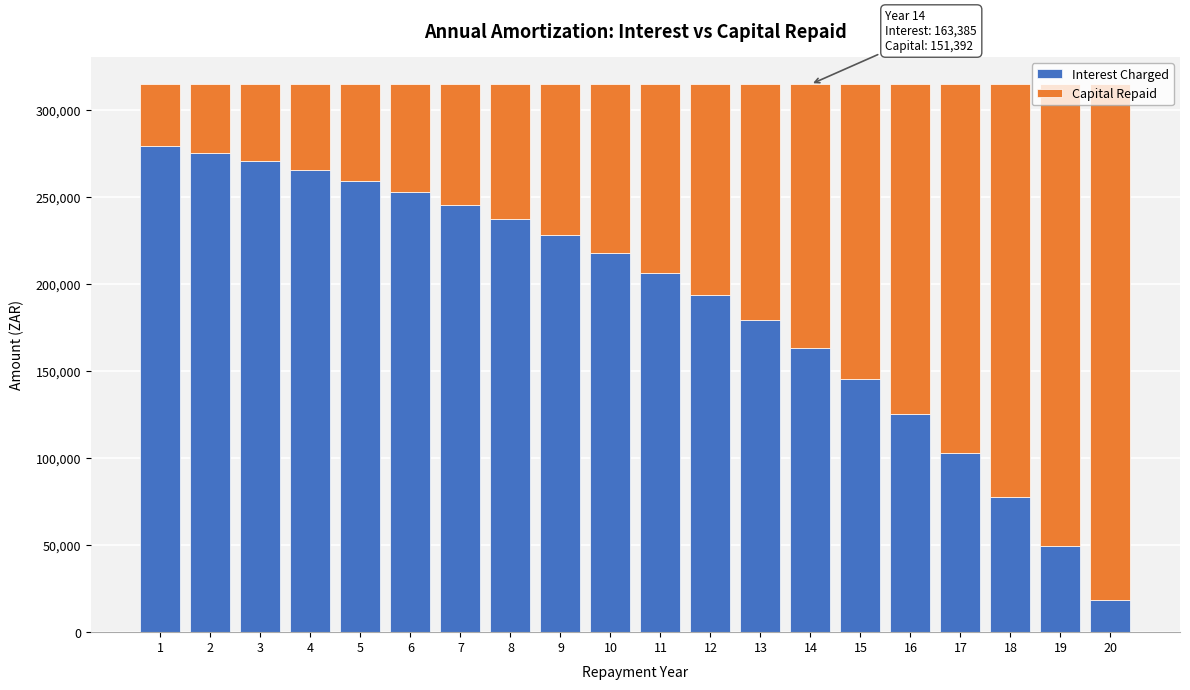

What is the total value across all series at 19?

314776.8